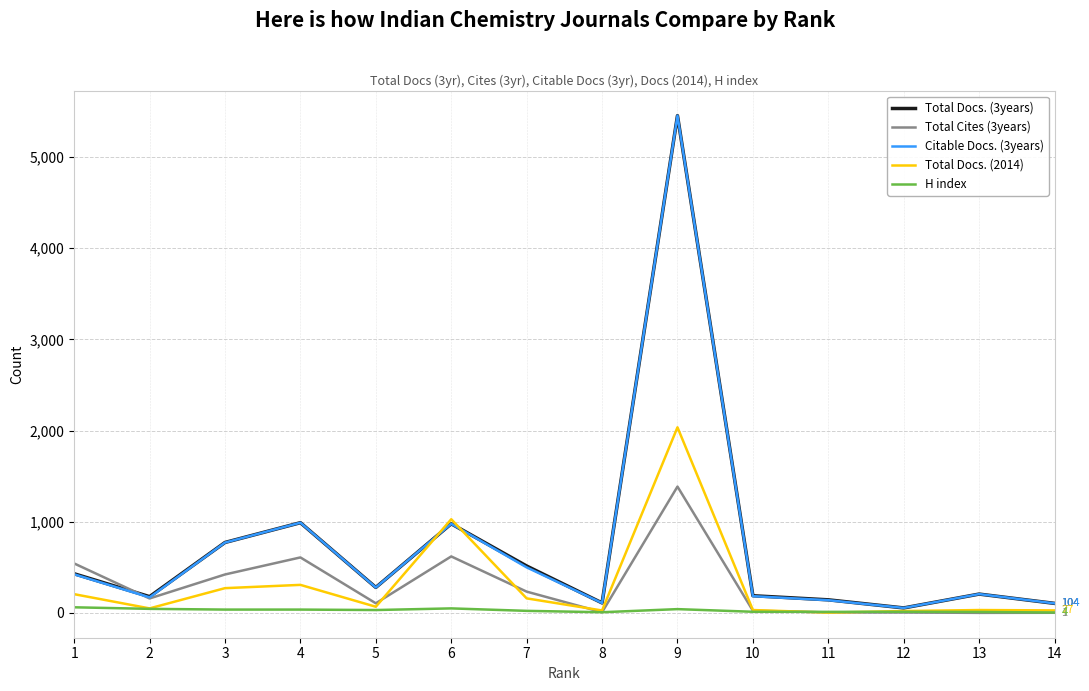

The value of Total Docs. (2014) at 7 is 159. True or false?

True